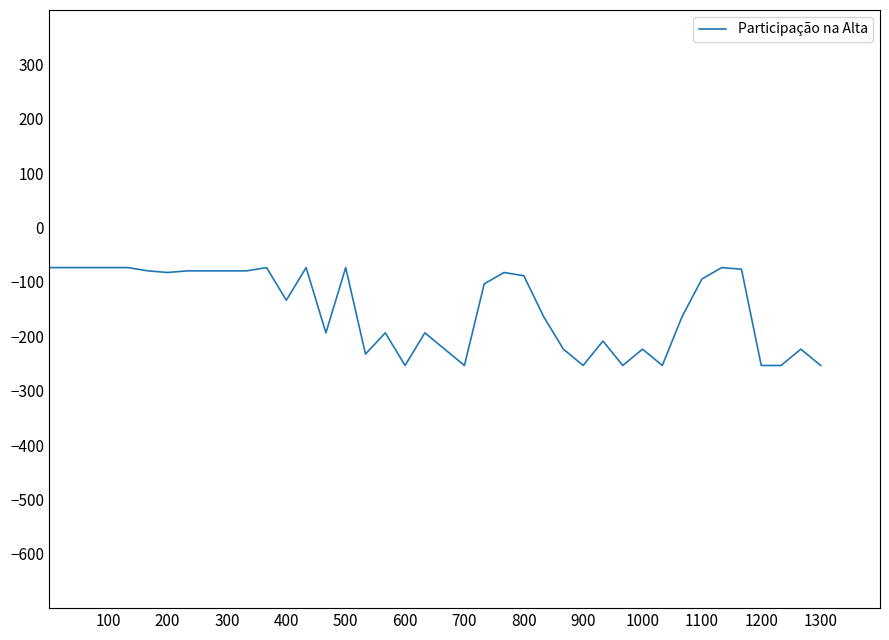

What is the greatest value displayed?

-73.7